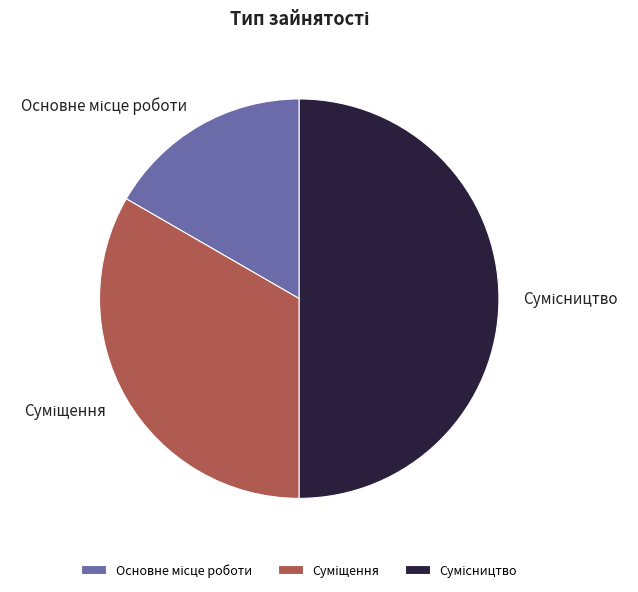

The Суміщення slice represents 33% of the pie. True or false?

True